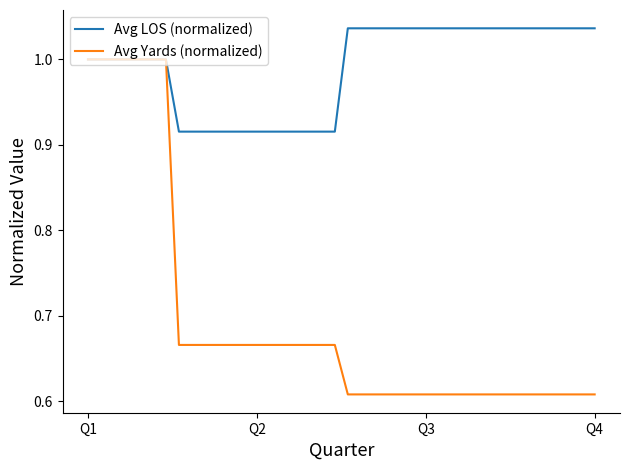

How many lines are shown in the chart?

2